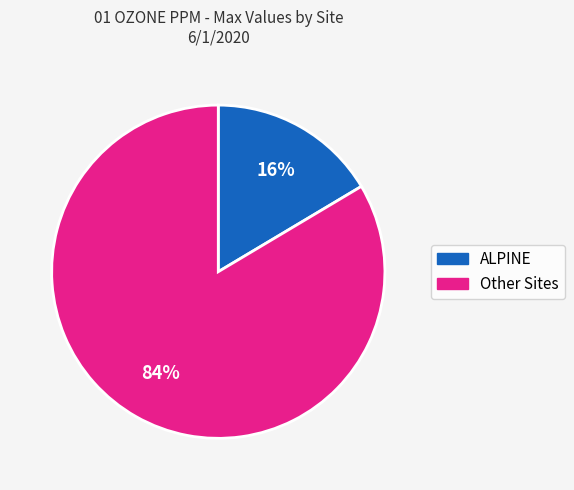

To the nearest percent, what is the average slice percentage?

50%